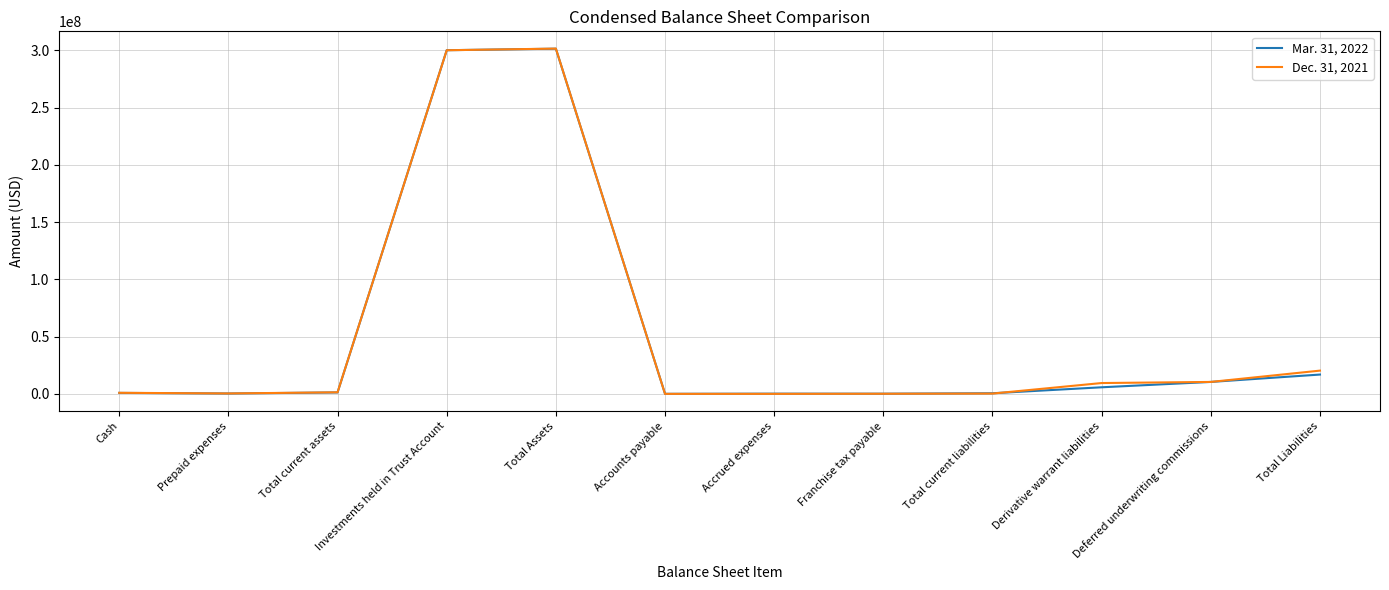

True or false: Mar. 31, 2022 has a value of 400854509 at Total Assets.

False